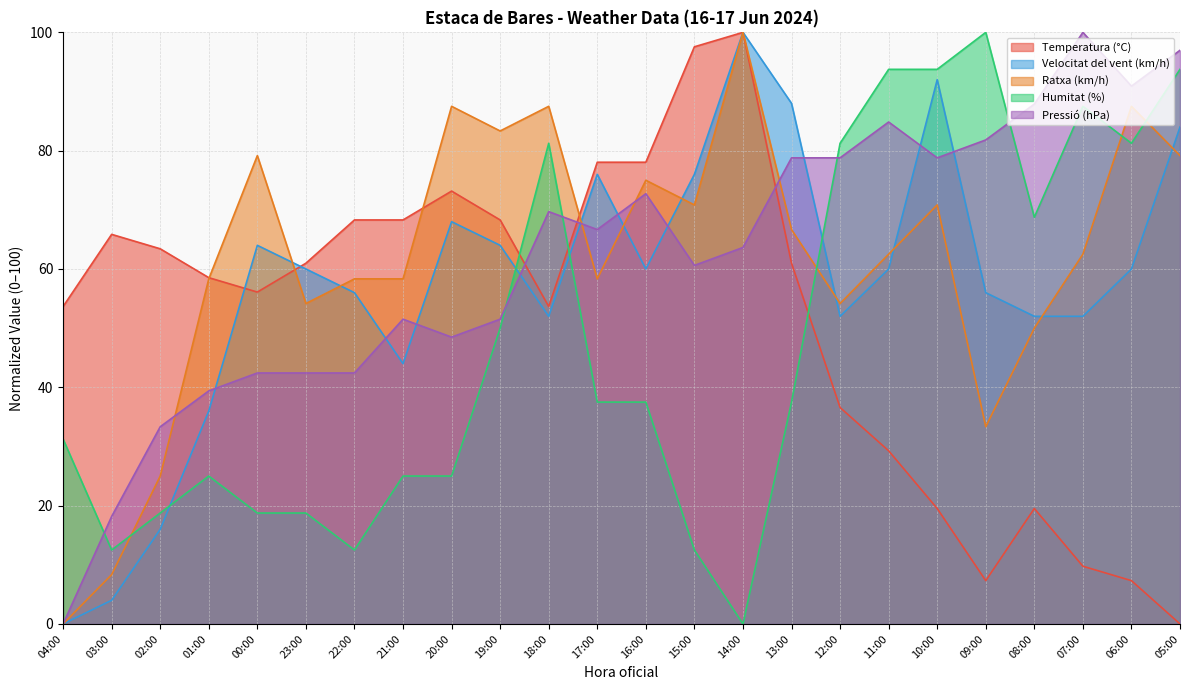

At how many categories does at least one series exceed 48?

24